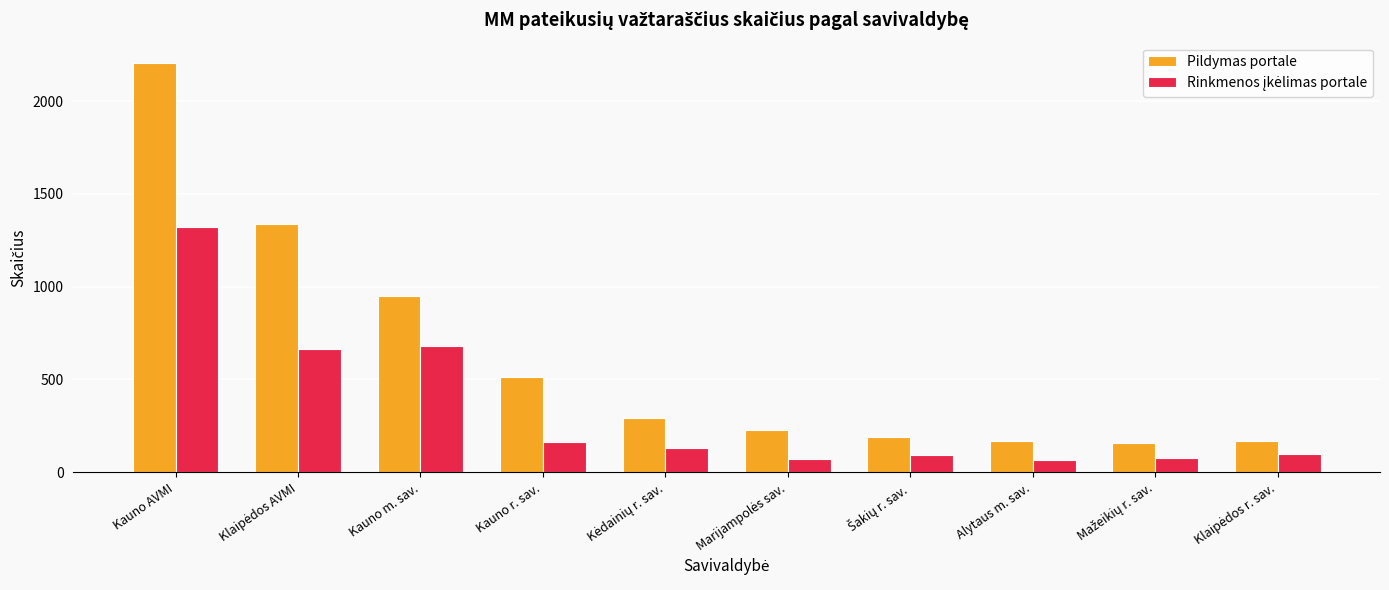

What is the difference between the second highest and minimum values in the Pildymas portale series?

1184